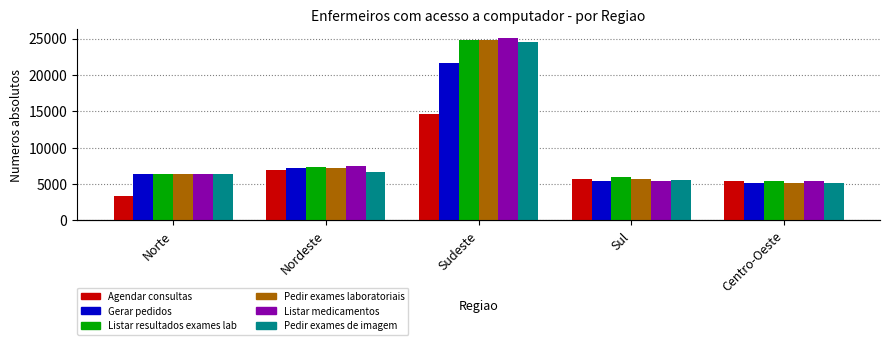

Reading left to right, extract all data points from this chart.

Agendar consultas: Norte=3335.9	Nordeste=6873.7	Sudeste=14619.6	Sul=5689.9	Centro-Oeste=5372.4
Gerar pedidos: Norte=6385.7	Nordeste=7259.8	Sudeste=21622.7	Sul=5444.9	Centro-Oeste=5197.9
Listar resultados exames lab: Norte=6409.2	Nordeste=7318.6	Sudeste=24839.1	Sul=5952.5	Centro-Oeste=5366.5
Pedir exames laboratoriais: Norte=6391.6	Nordeste=7152.0	Sudeste=24862.6	Sul=5744.8	Centro-Oeste=5160.7
Listar medicamentos: Norte=6395.5	Nordeste=7434.3	Sudeste=25074.3	Sul=5366.5	Centro-Oeste=5376.3
Pedir exames de imagem: Norte=6364.1	Nordeste=6681.6	Sudeste=24502.0	Sul=5552.7	Centro-Oeste=5113.6